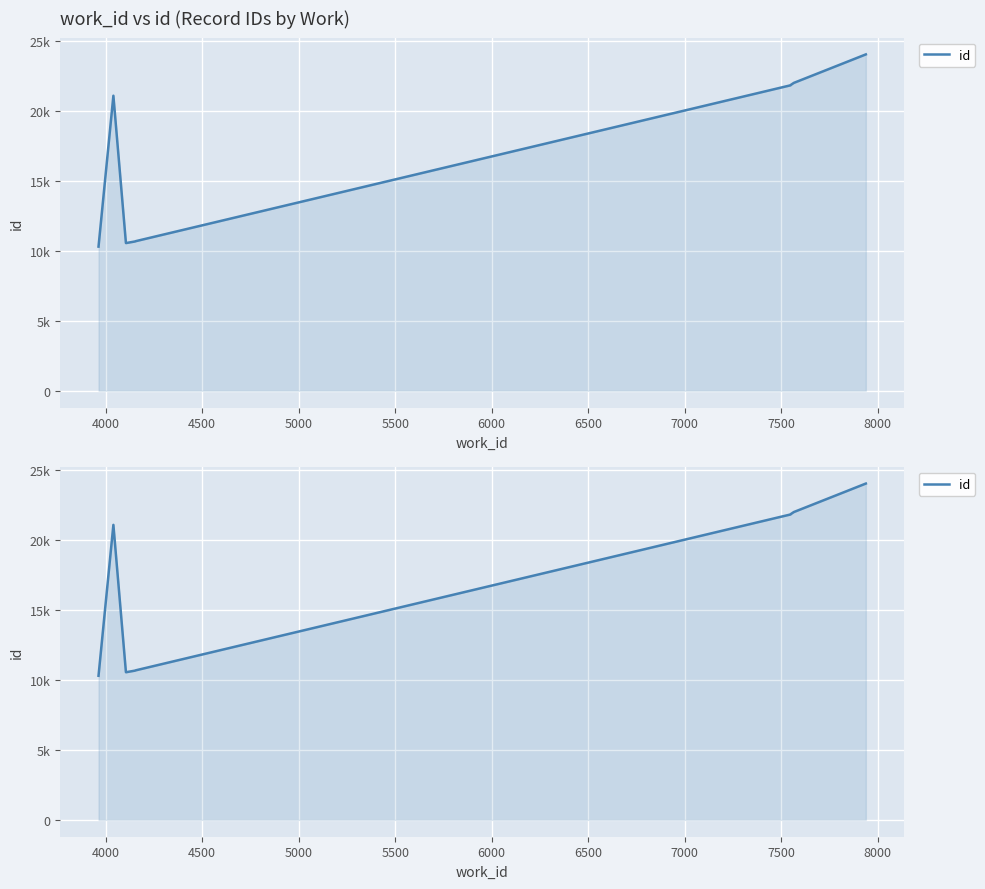

What is the minimum value shown in the chart?

10309